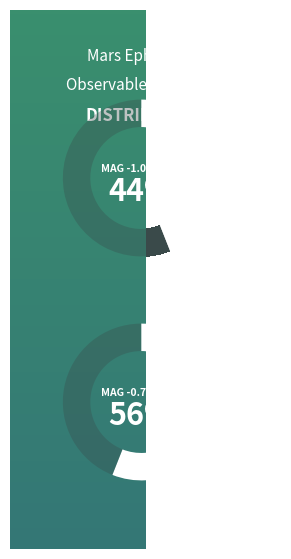

True or false: Jan 16 accounts for 1% of the total.

False